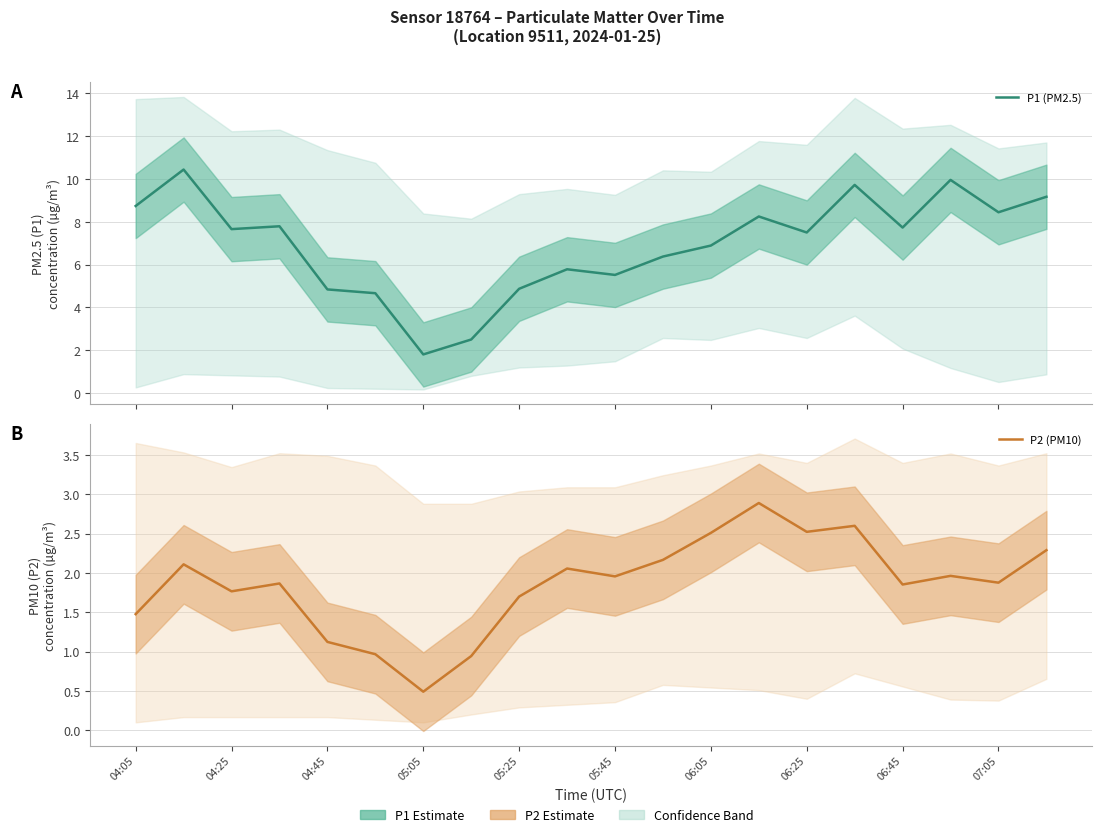

Which series has the widest spread of values?

P1 (PM2.5)